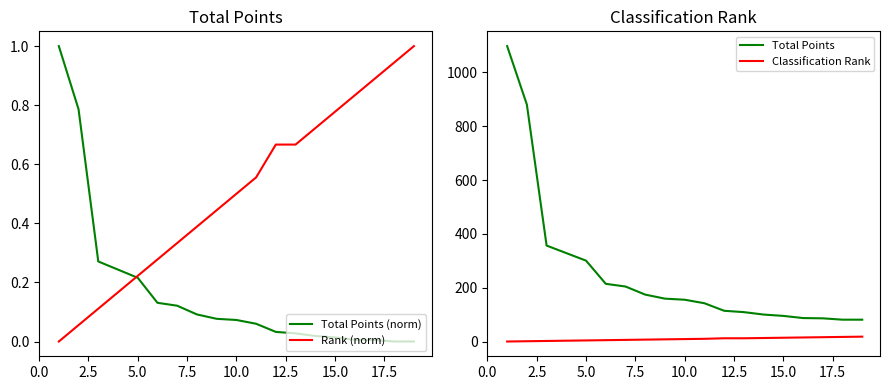

What are all the series names shown in the legend?

Total Points (norm), Rank (norm), Total Points, Classification Rank